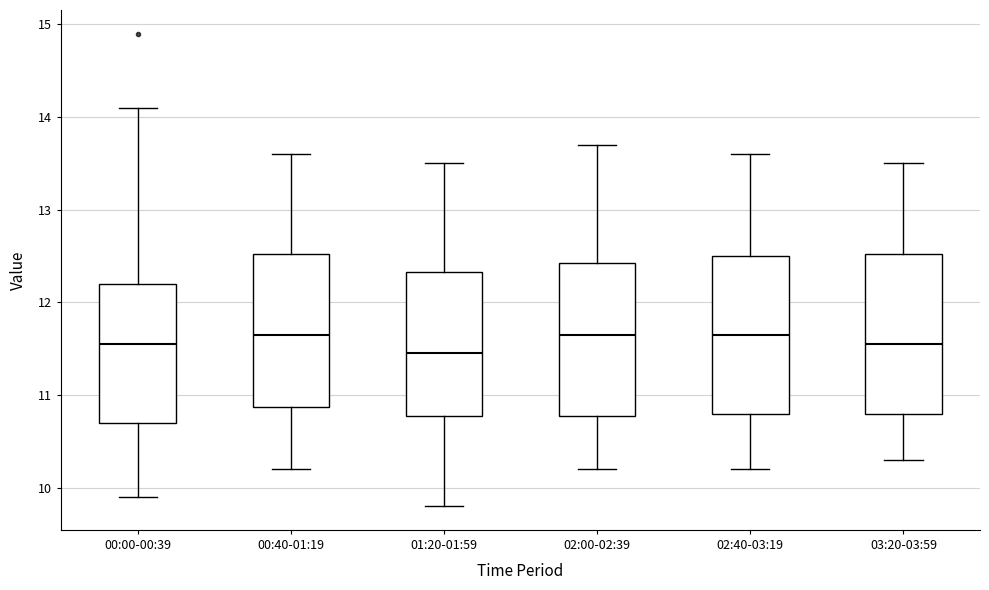

Where is the lower edge of the box for 03:20-03:59 on the y-axis? The values are not printed on the chart, so give them approximately, as read against the axis.

10.8